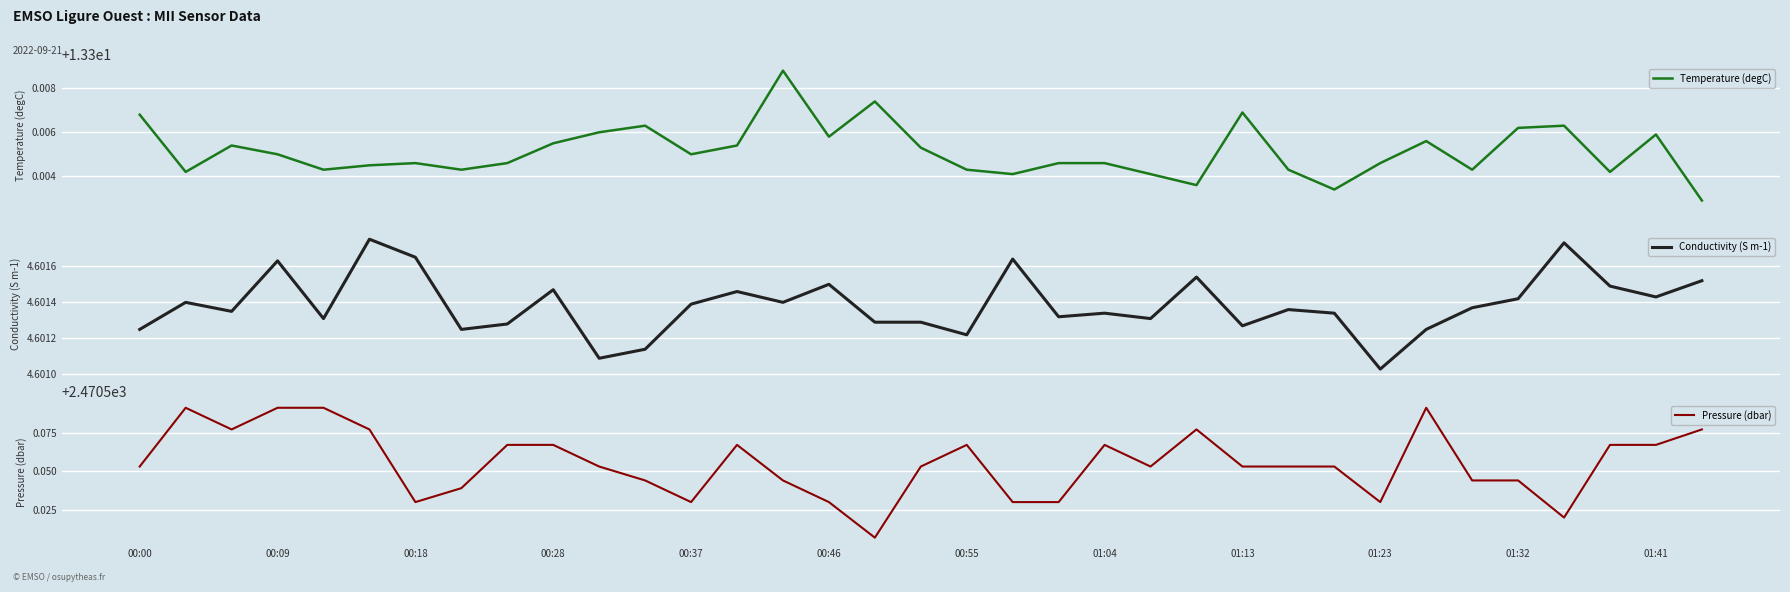

Which series changed the most between 00:00 and 20?

Pressure (dbar)